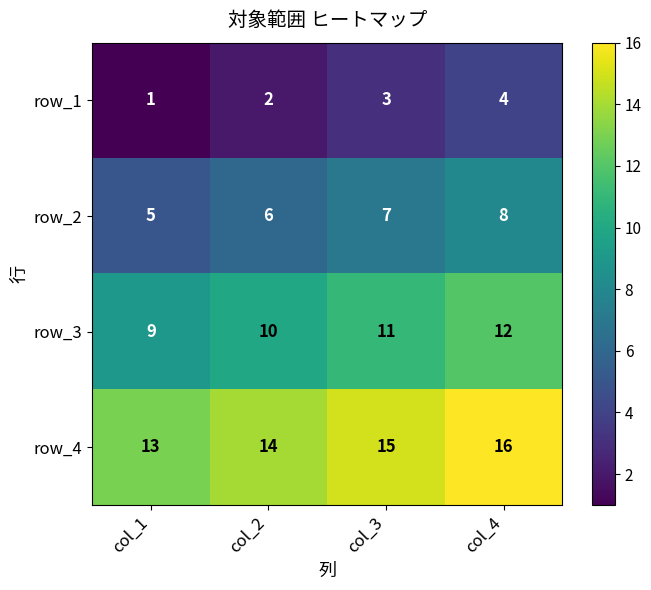

Rank the categories by row_1 value from highest to lowest.

col_4, col_3, col_2, col_1